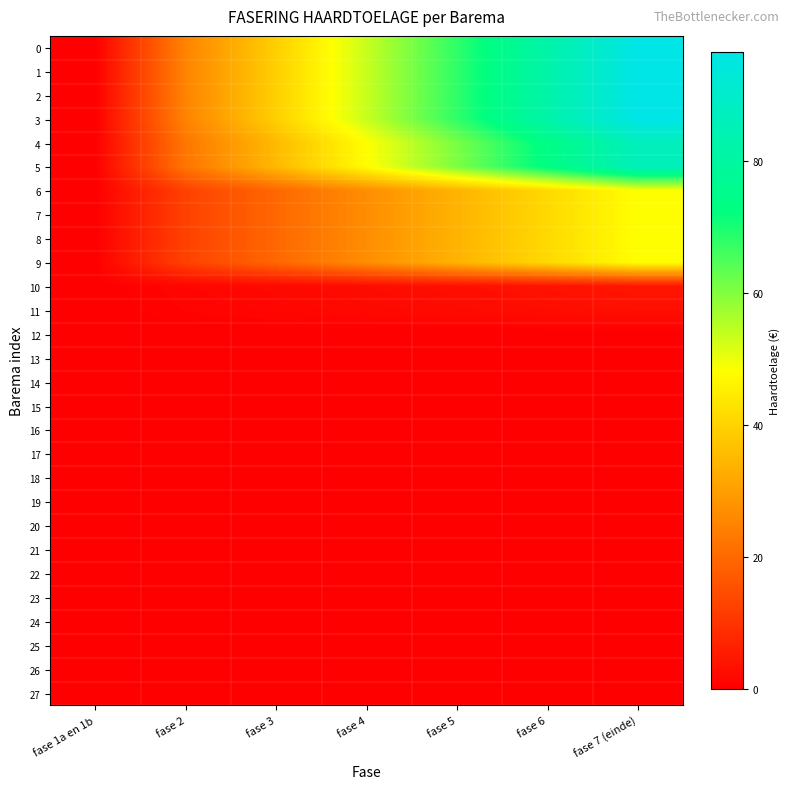

Reading left to right, transcribe all the data shown in this chart.

0: fase 1a en 1b=0.0	fase 2=24.9	fase 3=39.3	fase 4=53.6	fase 5=67.9	fase 6=82.2	fase 7 (einde)=96.5
1: fase 1a en 1b=0.0	fase 2=24.9	fase 3=39.3	fase 4=53.6	fase 5=67.9	fase 6=82.2	fase 7 (einde)=96.5
2: fase 1a en 1b=0.0	fase 2=24.9	fase 3=39.3	fase 4=53.6	fase 5=67.9	fase 6=82.2	fase 7 (einde)=96.5
3: fase 1a en 1b=0.0	fase 2=24.9	fase 3=39.3	fase 4=53.6	fase 5=67.9	fase 6=82.2	fase 7 (einde)=96.5
4: fase 1a en 1b=0.0	fase 2=22.4	fase 3=35.3	fase 4=48.1	fase 5=61.0	fase 6=73.8	fase 7 (einde)=86.7
5: fase 1a en 1b=0.0	fase 2=22.3	fase 3=35.0	fase 4=47.8	fase 5=60.6	fase 6=73.3	fase 7 (einde)=86.1
6: fase 1a en 1b=0.0	fase 2=12.5	fase 3=19.6	fase 4=26.8	fase 5=33.9	fase 6=41.1	fase 7 (einde)=48.2
7: fase 1a en 1b=0.0	fase 2=12.5	fase 3=19.6	fase 4=26.8	fase 5=33.9	fase 6=41.1	fase 7 (einde)=48.2
8: fase 1a en 1b=0.0	fase 2=12.5	fase 3=19.6	fase 4=26.8	fase 5=33.9	fase 6=41.1	fase 7 (einde)=48.2
9: fase 1a en 1b=0.0	fase 2=12.5	fase 3=19.6	fase 4=26.8	fase 5=33.9	fase 6=41.1	fase 7 (einde)=48.2
10: fase 1a en 1b=0.0	fase 2=1.1	fase 3=1.7	fase 4=2.3	fase 5=2.9	fase 6=3.5	fase 7 (einde)=4.2
11: fase 1a en 1b=0.0	fase 2=0.8	fase 3=1.2	fase 4=1.7	fase 5=2.1	fase 6=2.6	fase 7 (einde)=3.0
12: fase 1a en 1b=0.0	fase 2=0.0	fase 3=0.0	fase 4=0.0	fase 5=0.0	fase 6=0.0	fase 7 (einde)=0.0
13: fase 1a en 1b=0.0	fase 2=0.0	fase 3=0.0	fase 4=0.0	fase 5=0.0	fase 6=0.0	fase 7 (einde)=0.0
14: fase 1a en 1b=0.0	fase 2=0.0	fase 3=0.0	fase 4=0.0	fase 5=0.0	fase 6=0.0	fase 7 (einde)=0.0
15: fase 1a en 1b=0.0	fase 2=0.0	fase 3=0.0	fase 4=0.0	fase 5=0.0	fase 6=0.0	fase 7 (einde)=0.0
16: fase 1a en 1b=0.0	fase 2=0.0	fase 3=0.0	fase 4=0.0	fase 5=0.0	fase 6=0.0	fase 7 (einde)=0.0
17: fase 1a en 1b=0.0	fase 2=0.0	fase 3=0.0	fase 4=0.0	fase 5=0.0	fase 6=0.0	fase 7 (einde)=0.0
18: fase 1a en 1b=0.0	fase 2=0.0	fase 3=0.0	fase 4=0.0	fase 5=0.0	fase 6=0.0	fase 7 (einde)=0.0
19: fase 1a en 1b=0.0	fase 2=0.0	fase 3=0.0	fase 4=0.0	fase 5=0.0	fase 6=0.0	fase 7 (einde)=0.0
20: fase 1a en 1b=0.0	fase 2=0.0	fase 3=0.0	fase 4=0.0	fase 5=0.0	fase 6=0.0	fase 7 (einde)=0.0
21: fase 1a en 1b=0.0	fase 2=0.0	fase 3=0.0	fase 4=0.0	fase 5=0.0	fase 6=0.0	fase 7 (einde)=0.0
22: fase 1a en 1b=0.0	fase 2=0.0	fase 3=0.0	fase 4=0.0	fase 5=0.0	fase 6=0.0	fase 7 (einde)=0.0
23: fase 1a en 1b=0.0	fase 2=0.0	fase 3=0.0	fase 4=0.0	fase 5=0.0	fase 6=0.0	fase 7 (einde)=0.0
24: fase 1a en 1b=0.0	fase 2=0.0	fase 3=0.0	fase 4=0.0	fase 5=0.0	fase 6=0.0	fase 7 (einde)=0.0
25: fase 1a en 1b=0.0	fase 2=0.0	fase 3=0.0	fase 4=0.0	fase 5=0.0	fase 6=0.0	fase 7 (einde)=0.0
26: fase 1a en 1b=0.0	fase 2=0.0	fase 3=0.0	fase 4=0.0	fase 5=0.0	fase 6=0.0	fase 7 (einde)=0.0
27: fase 1a en 1b=0.0	fase 2=0.0	fase 3=0.0	fase 4=0.0	fase 5=0.0	fase 6=0.0	fase 7 (einde)=0.0